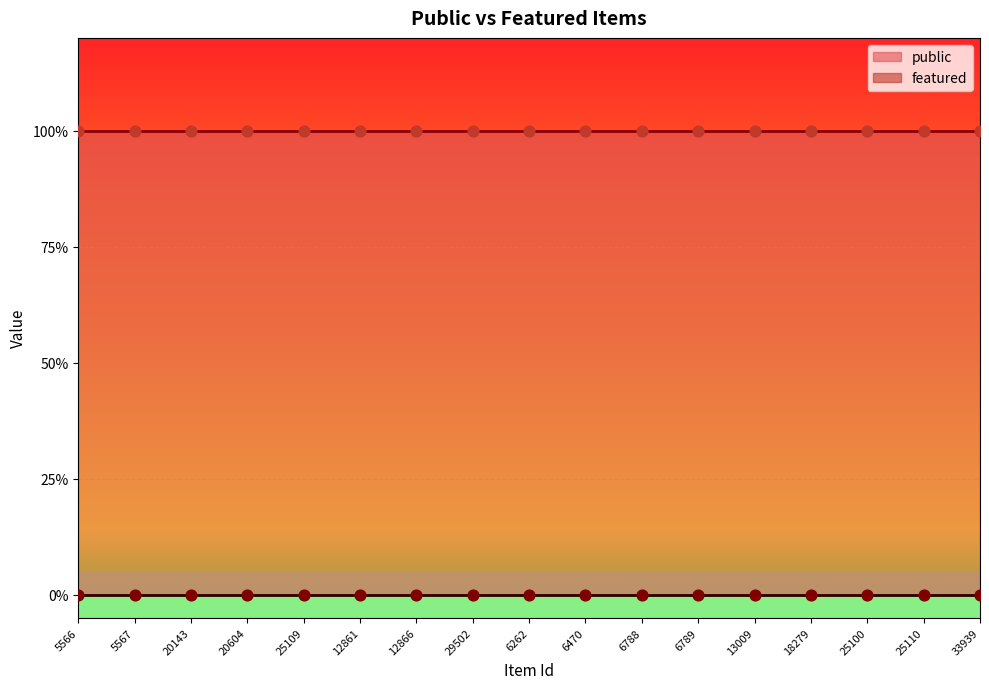

Which series has the largest total across all categories?

public